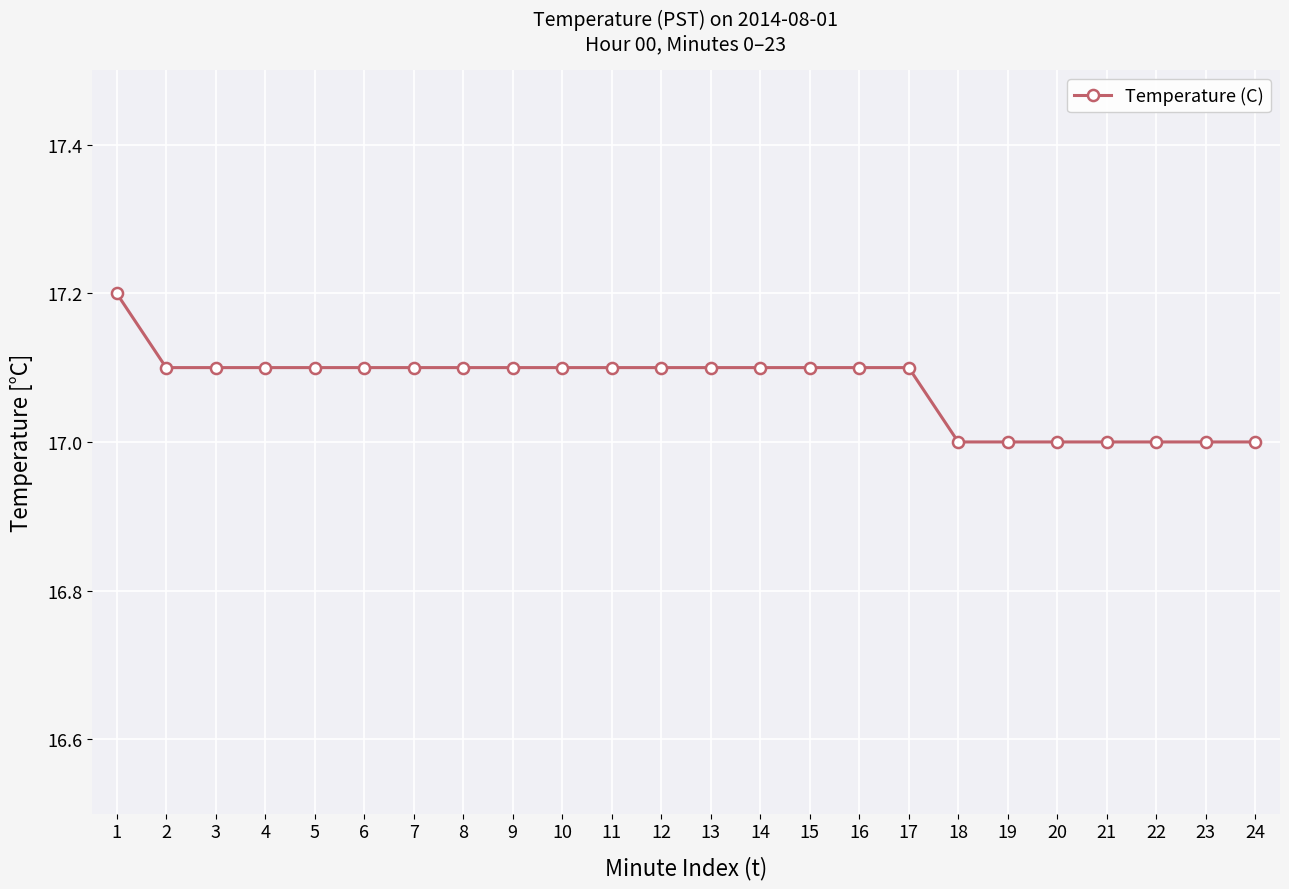

How many lines are shown in the chart?

1